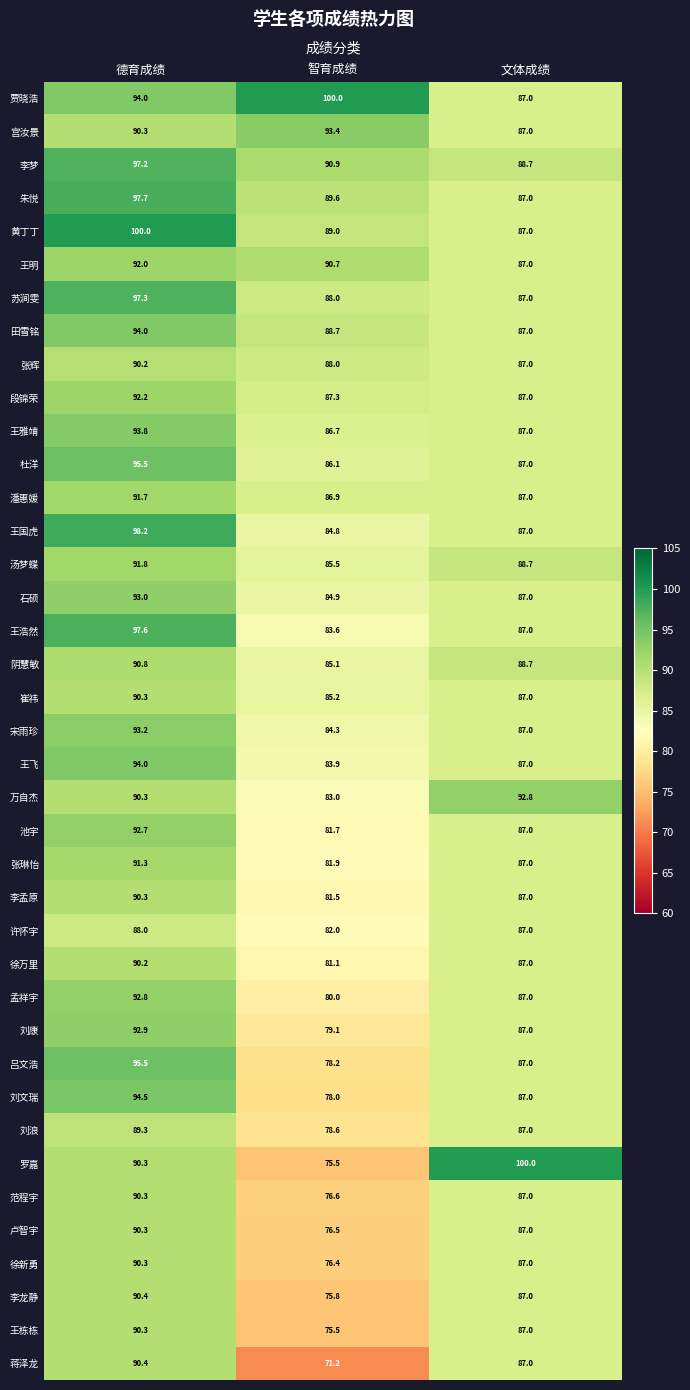

At which label does 苏涧雯 first exceed 88?

德育成绩